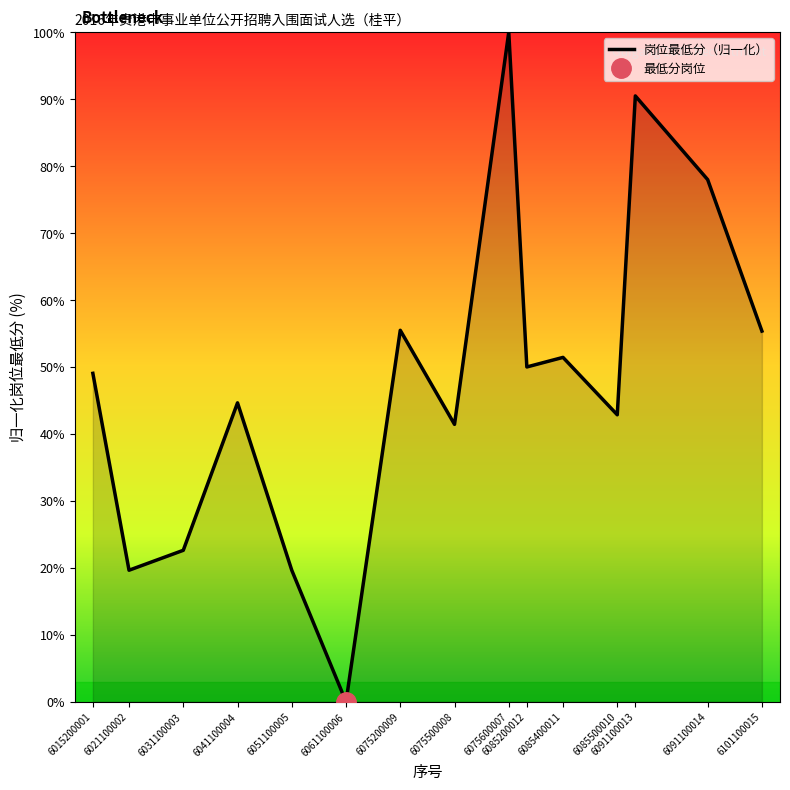

Rank the categories by value from lowest to highest.

6061100006, 6021100002, 6051100005, 6031100003, 6075500008, 6085500010, 6041100004, 6015200001, 6085200012, 6085400011, 6101100015, 6075200009, 6091100014, 6091100013, 6075600007